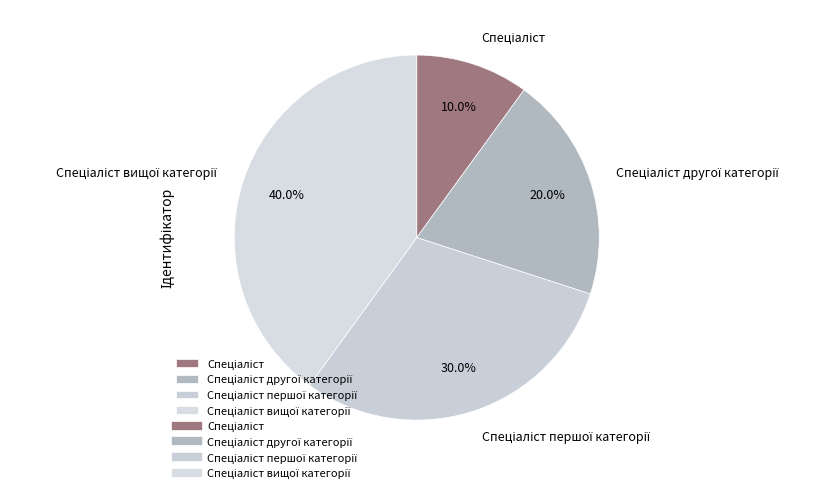

Is there a majority slice in this chart?

No